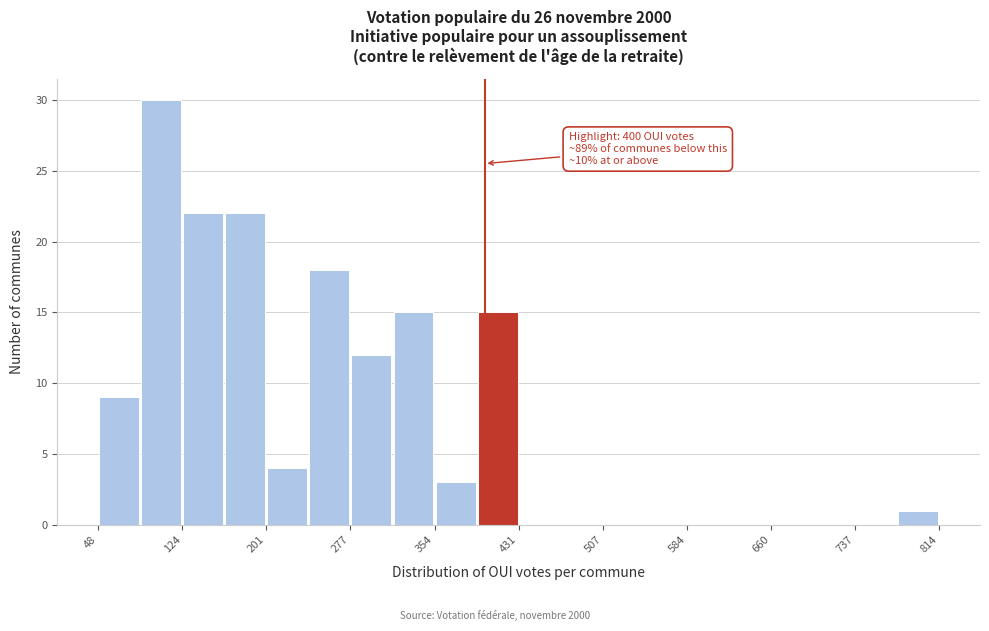

Around what value on the x-axis is the tallest bar? Give the approximate position of its centre, as read against the axis.

110